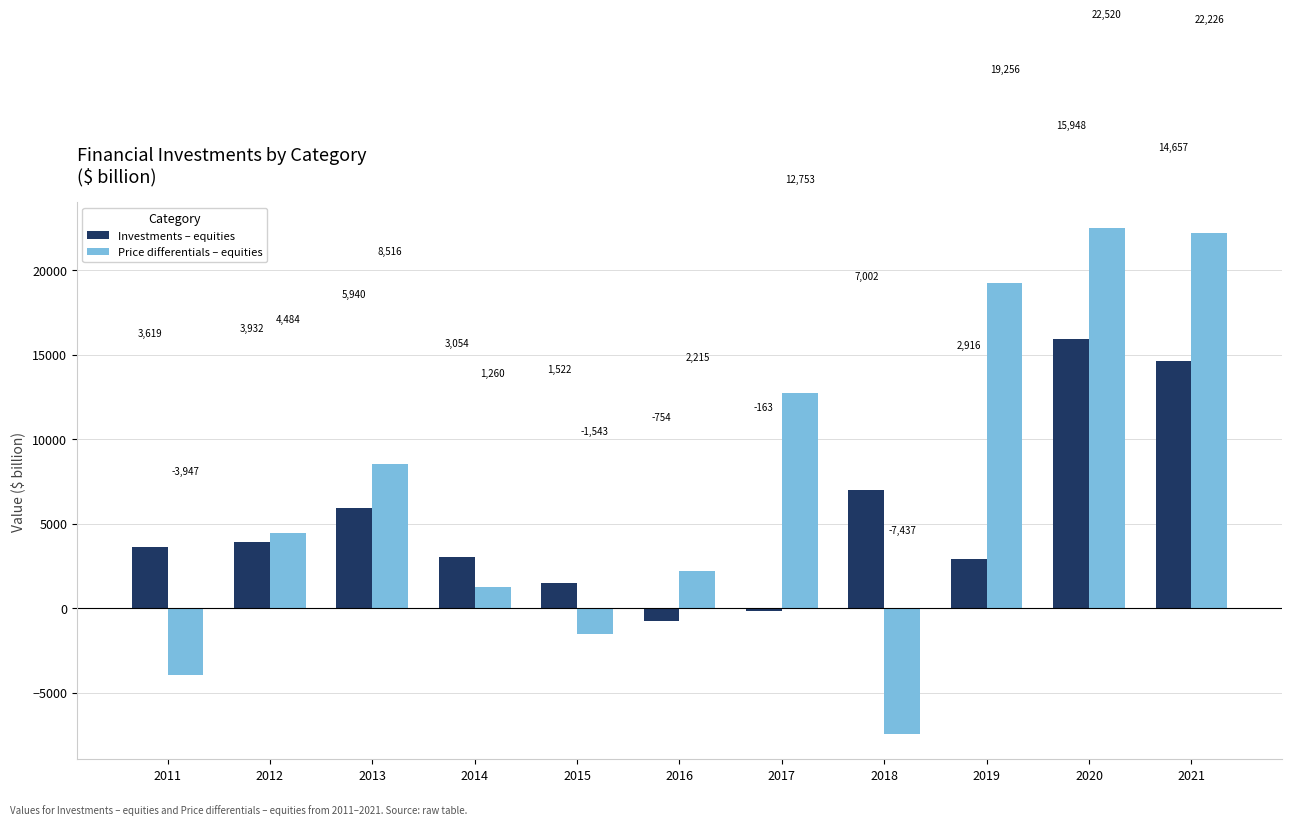

What are all the series names shown in the legend?

Investments – equities, Price differentials – equities